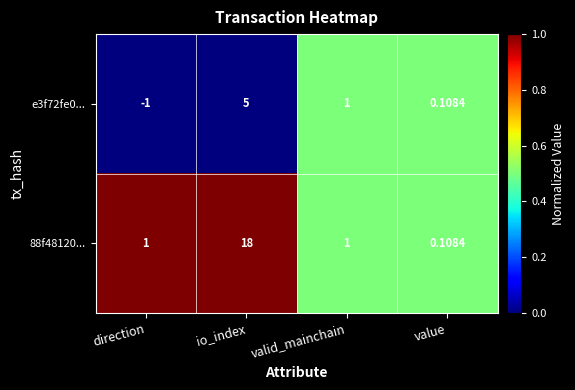

Rank the series by their maximum value, from highest to lowest.

88f48120..., e3f72fe0...